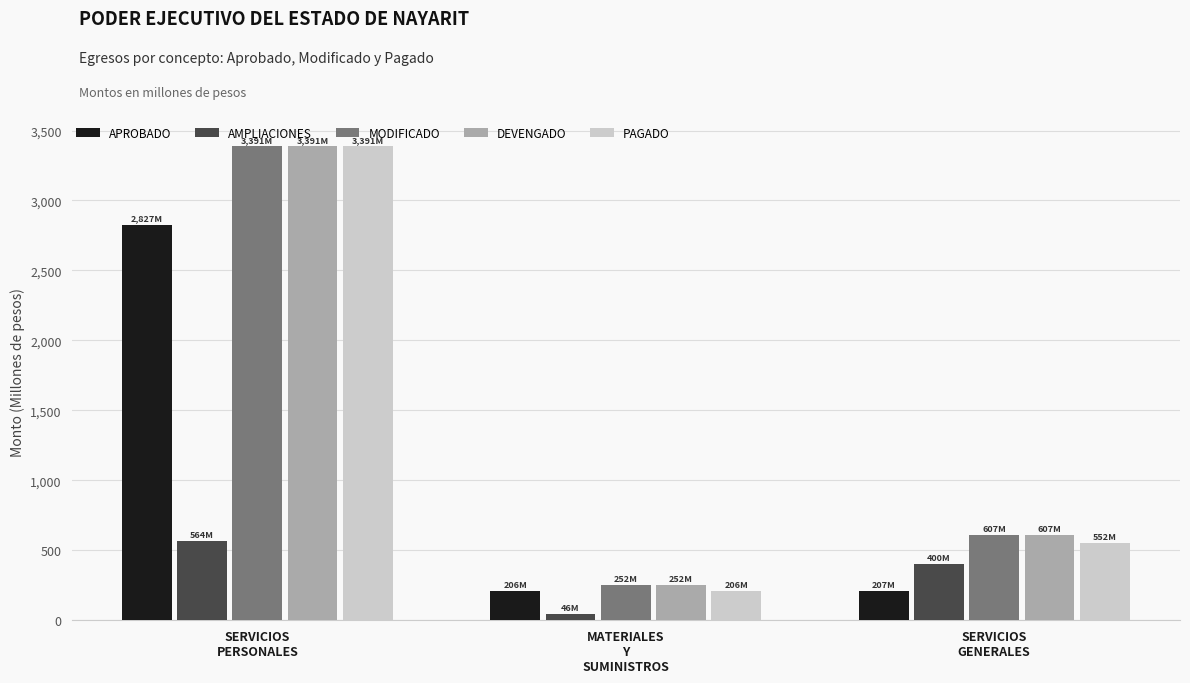

Which series has the widest spread of values?

PAGADO